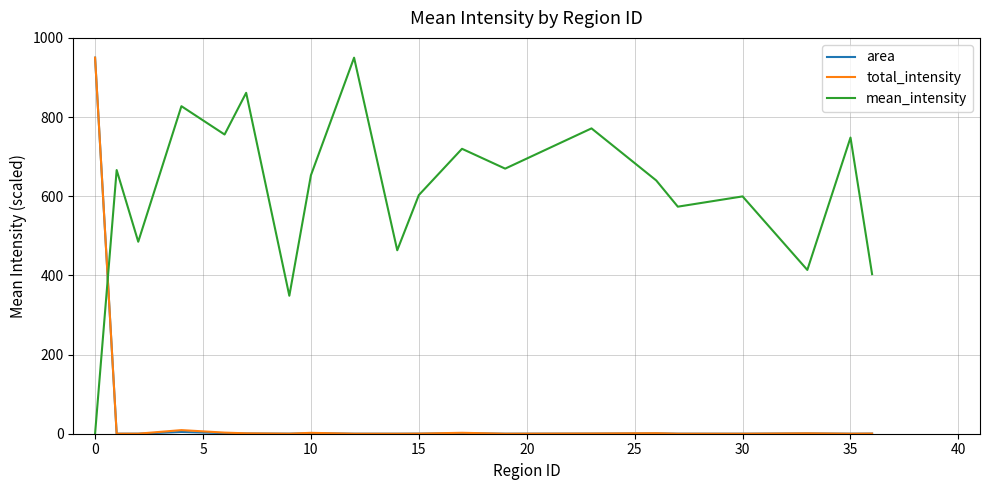

Which series has the largest total across all categories?

mean_intensity